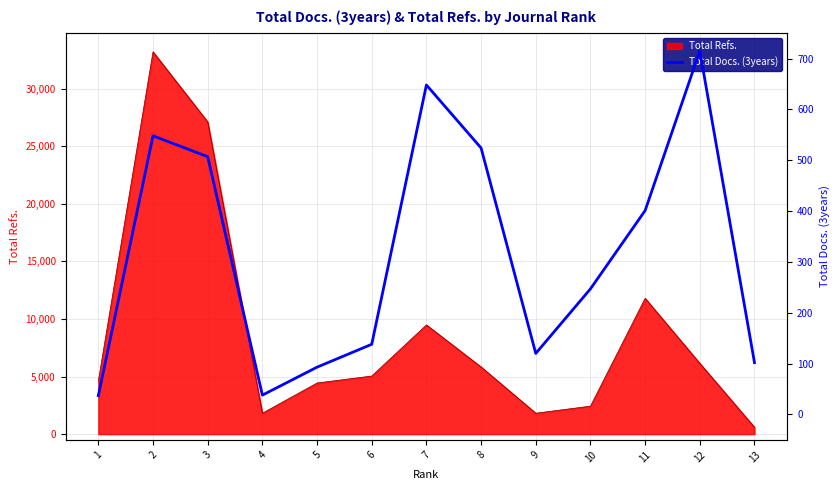

At which category does the chart reach its minimum across all series?

1